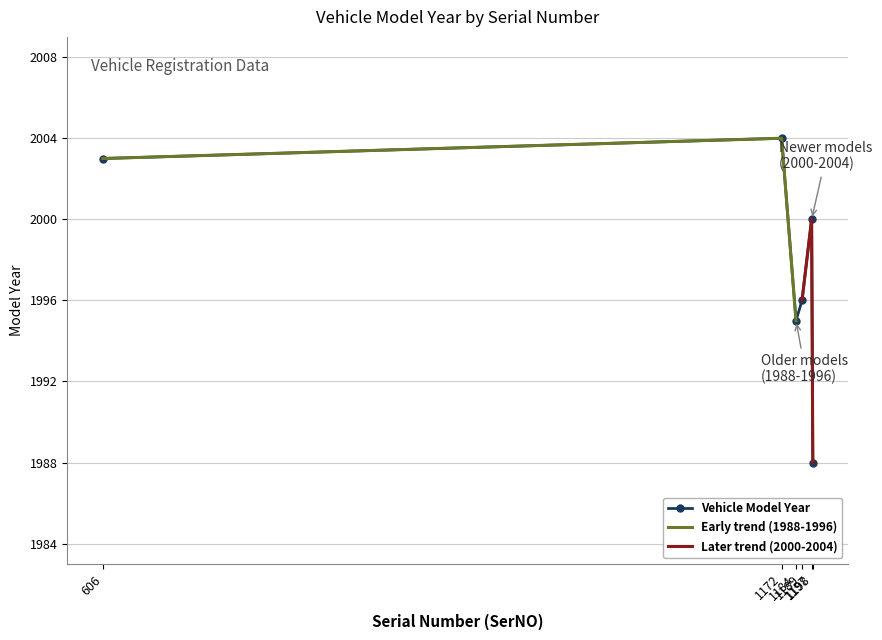

What value does the data have at 1184, to the nearest 10?

2000